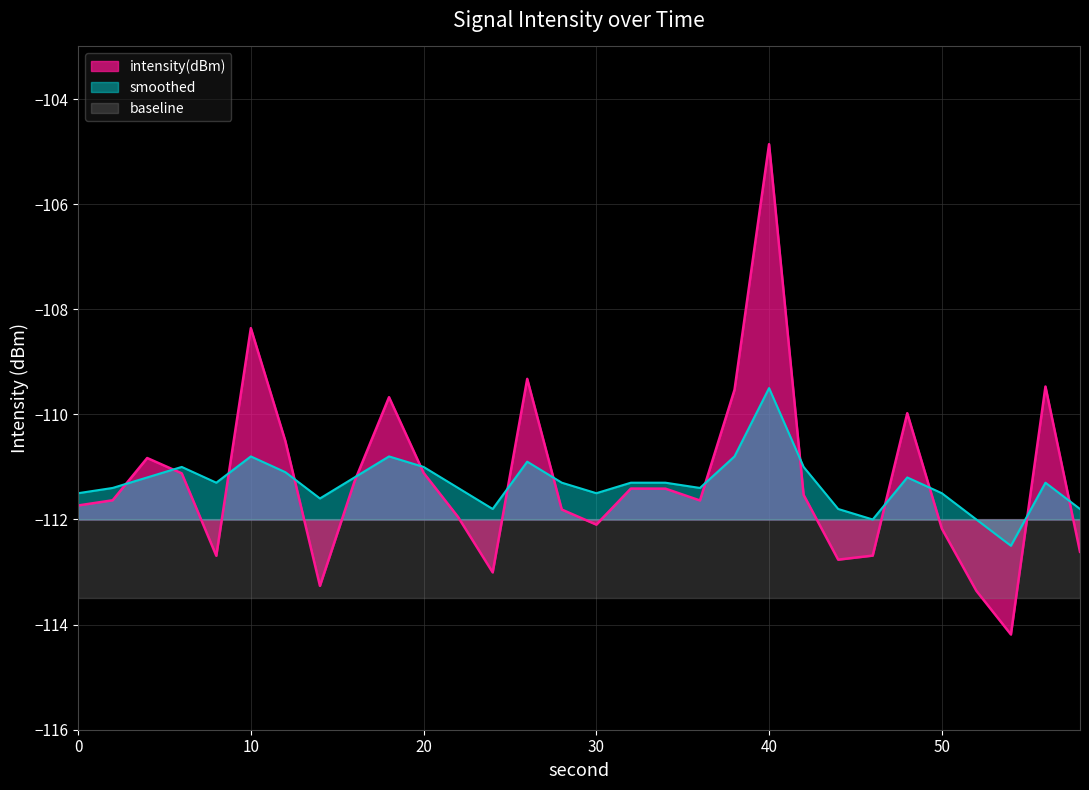

Rank the series at 50 from lowest to highest value.

intensity(dBm), smoothed